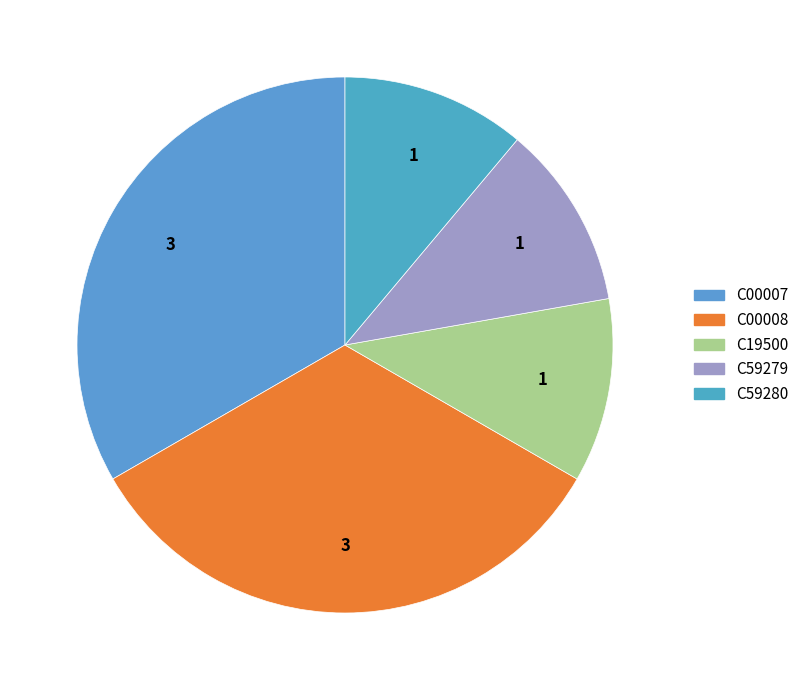

Count the number of slices in the pie.

5